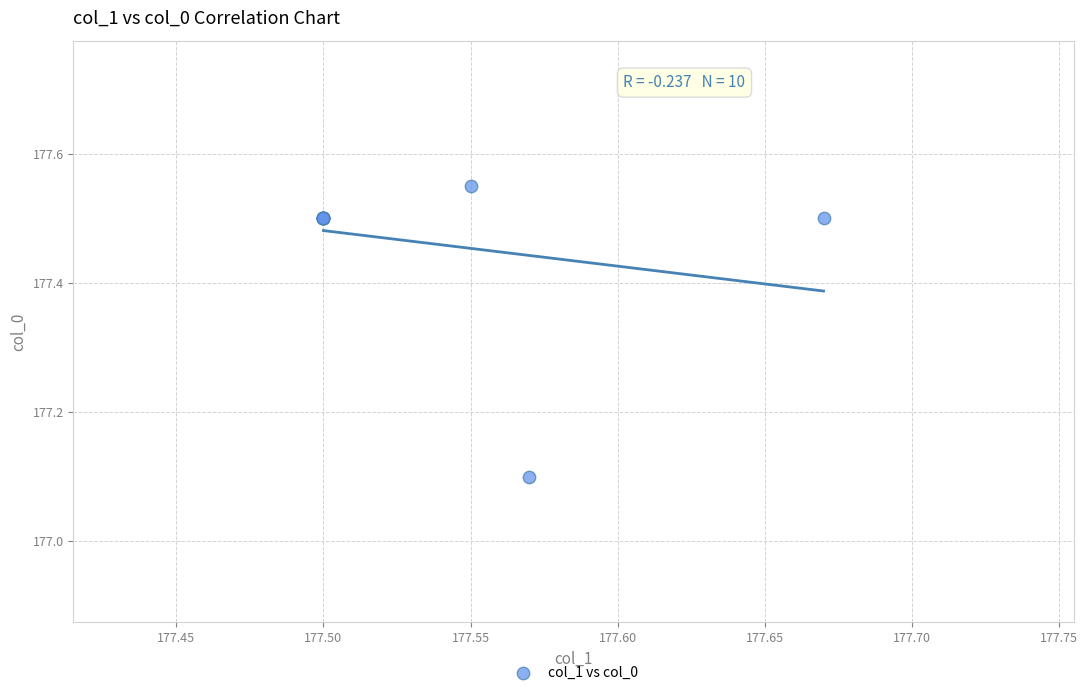

What Y value in the scatter plot is closest to 177?

177.1